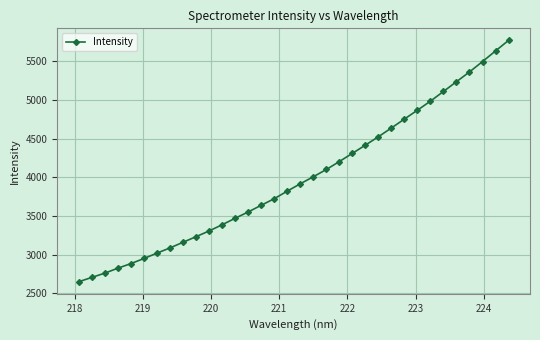

What is the greatest value displayed?

5772.2